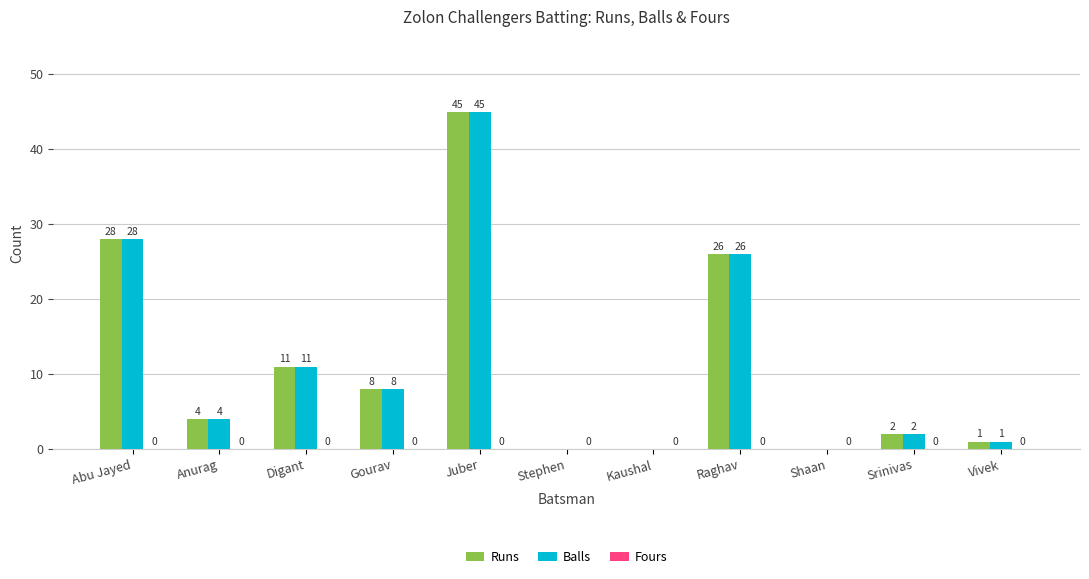

At which label is Balls closest to 22?

Raghav